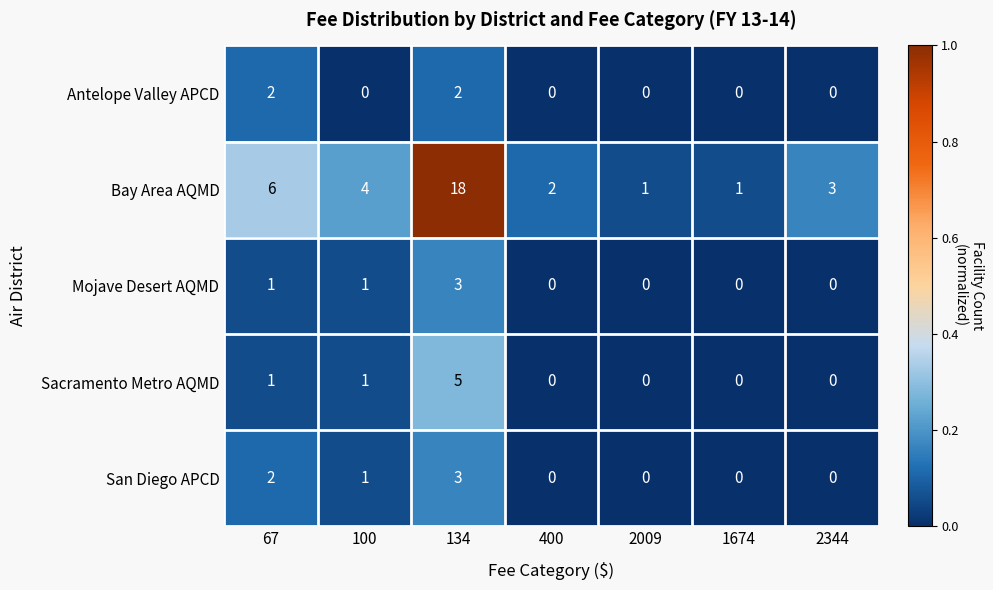

True or false: San Diego APCD has a value of 3 at 67.

False